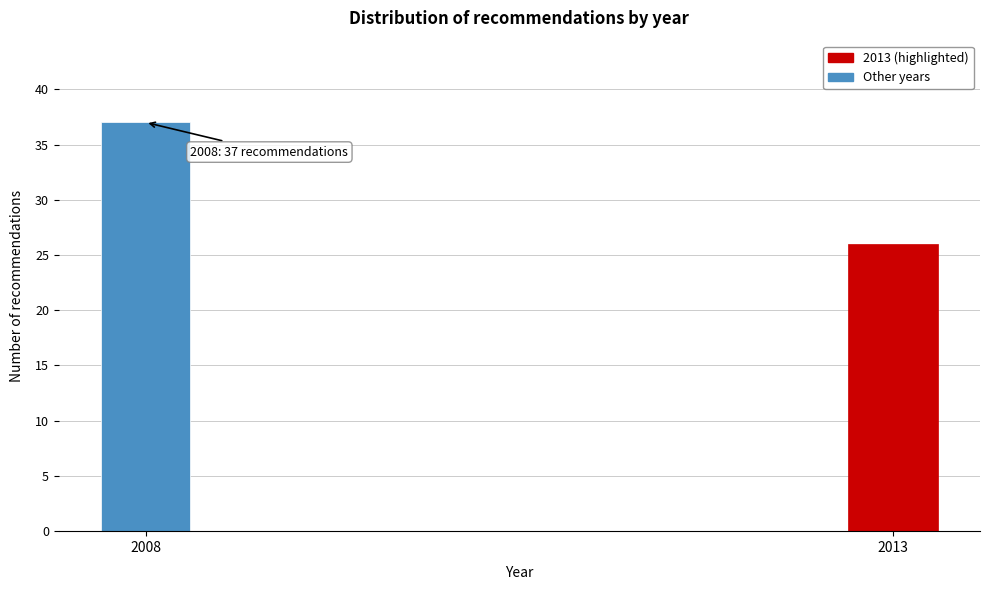

Reading left to right, list all the values displayed in this chart.

2008=37	2013=26